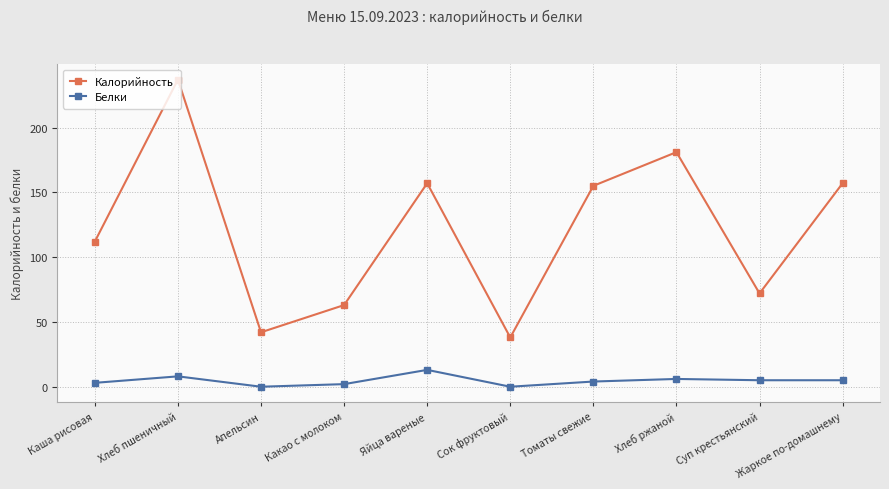

The value of Калорийность at Жаркое по-домашнему is 246. True or false?

False